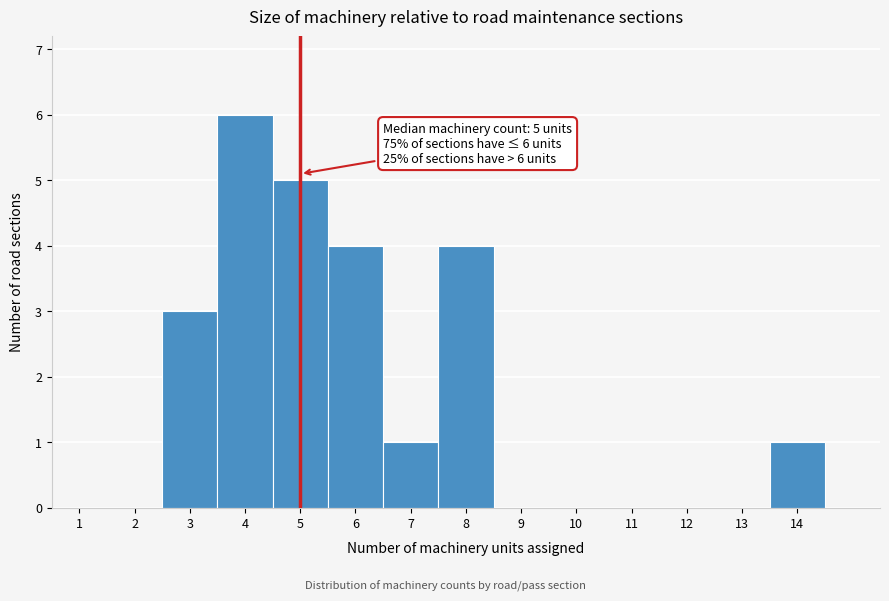

Over which range of the x-axis is the bar tallest?

3.5 to 4.5